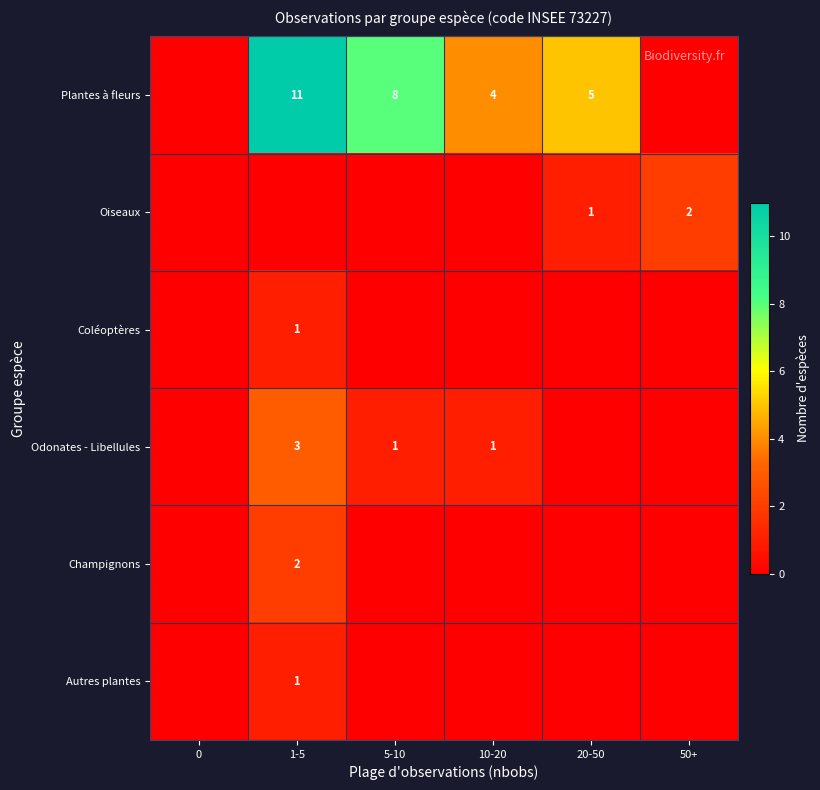

Count the number of categories in the chart.

6